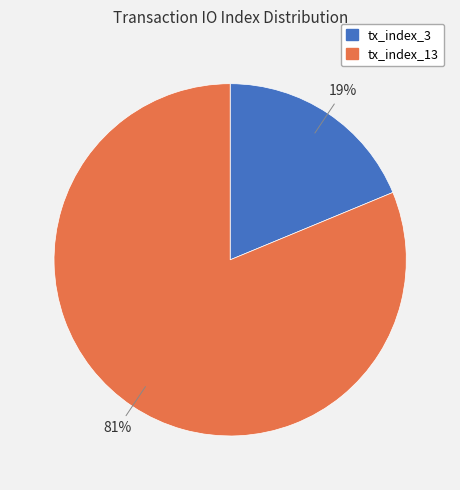

Do tx_index_13 and tx_index_3 together represent more than half of the pie?

Yes